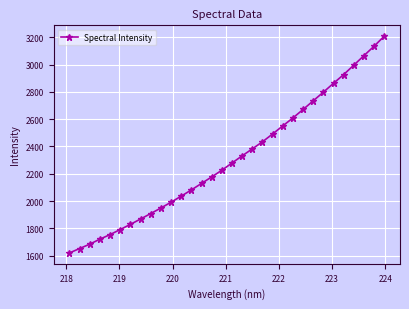

What is the value of the 8th point from the left?

1868.2